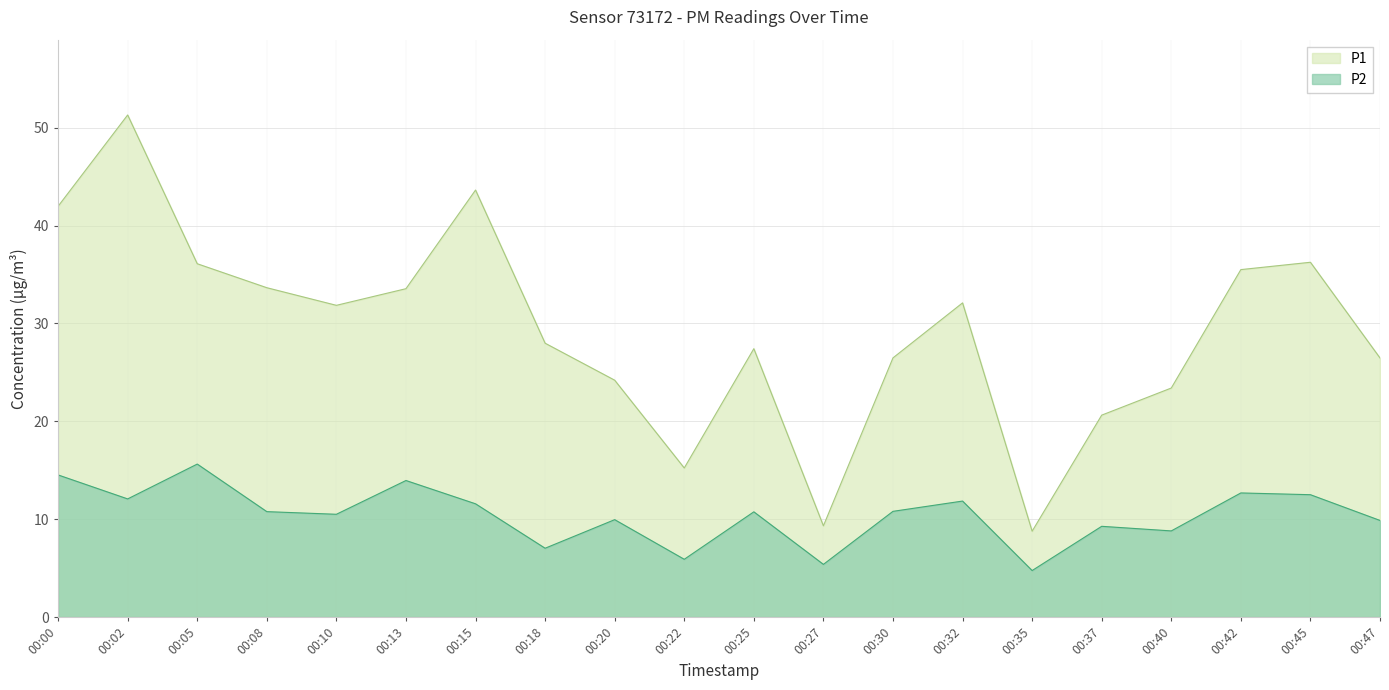

At which label does P2 reach its peak?

00:05